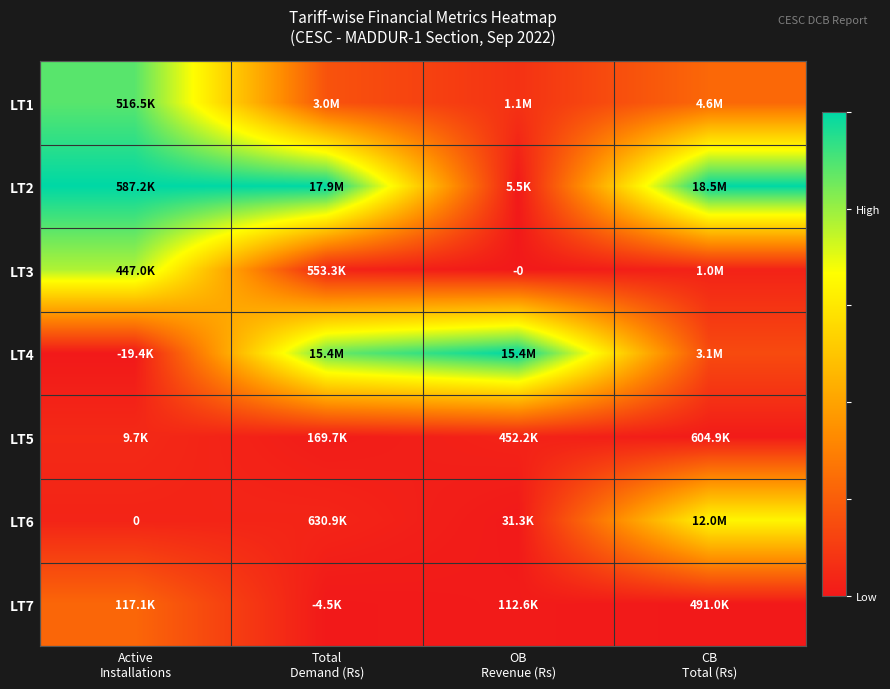

How many data points does each series have?

4